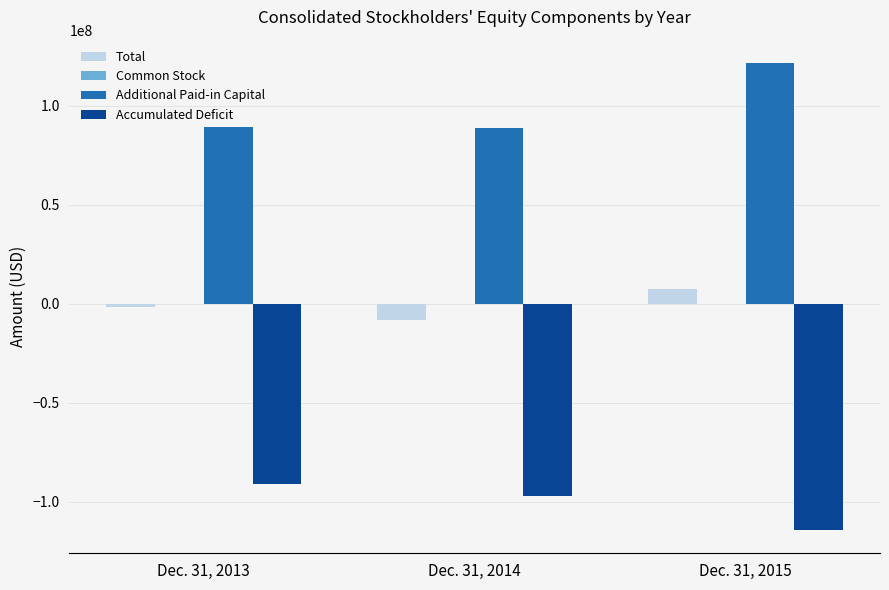

Which category has the highest value across all series?

Dec. 31, 2015